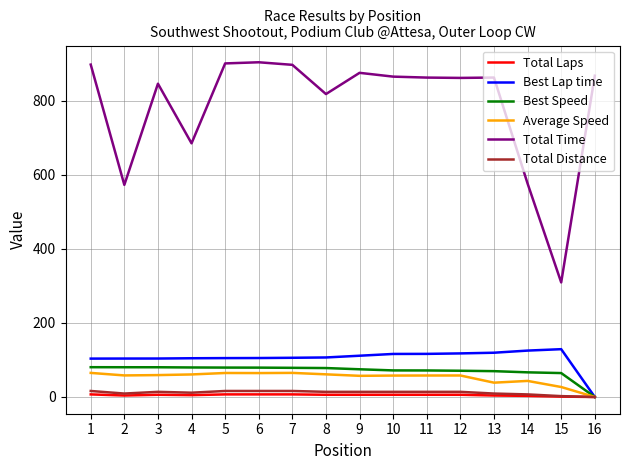

The value of Average Speed at 7 is 34.7. True or false?

False